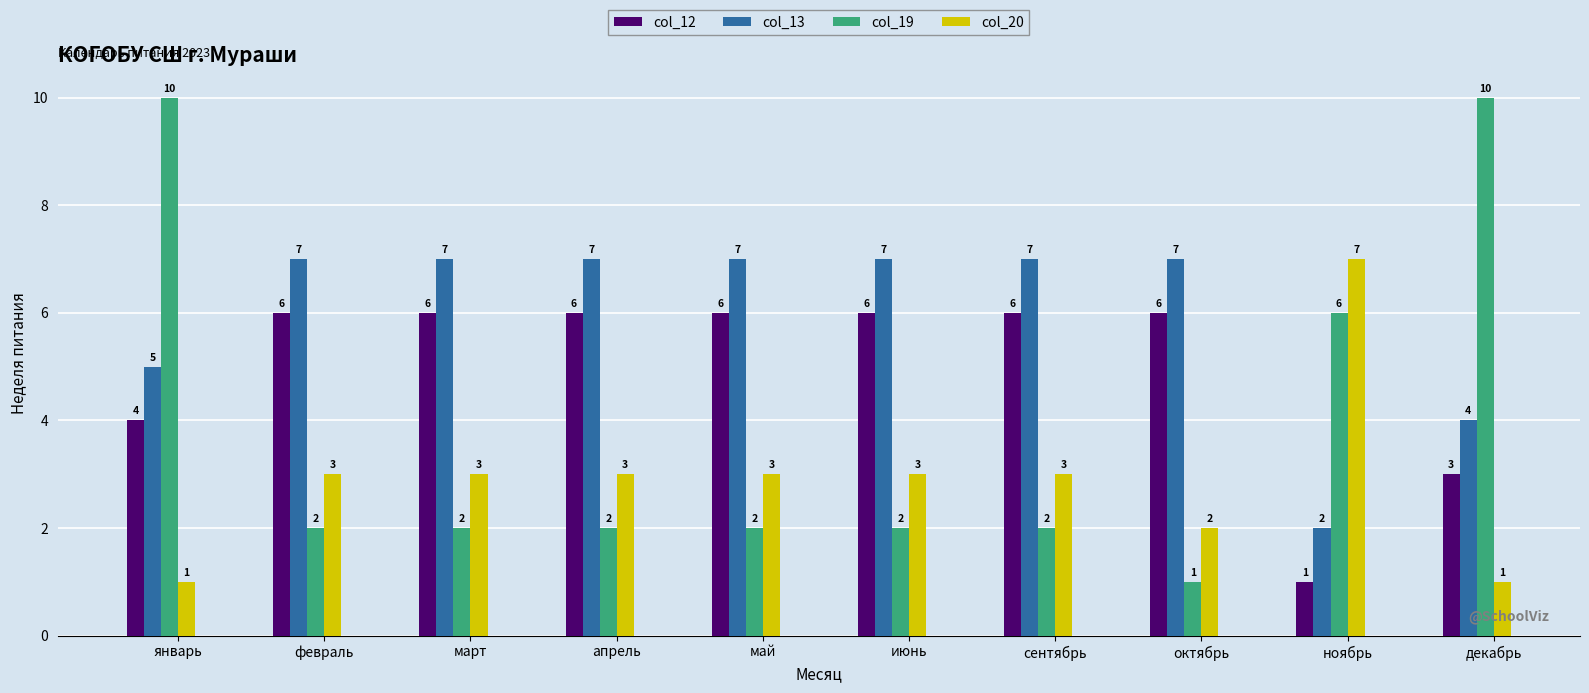

Reading left to right, list all the values displayed in this chart.

col_12: январь=4	февраль=6	март=6	апрель=6	май=6	июнь=6	сентябрь=6	октябрь=6	ноябрь=1	декабрь=3
col_13: январь=5	февраль=7	март=7	апрель=7	май=7	июнь=7	сентябрь=7	октябрь=7	ноябрь=2	декабрь=4
col_19: январь=10	февраль=2	март=2	апрель=2	май=2	июнь=2	сентябрь=2	октябрь=1	ноябрь=6	декабрь=10
col_20: январь=1	февраль=3	март=3	апрель=3	май=3	июнь=3	сентябрь=3	октябрь=2	ноябрь=7	декабрь=1